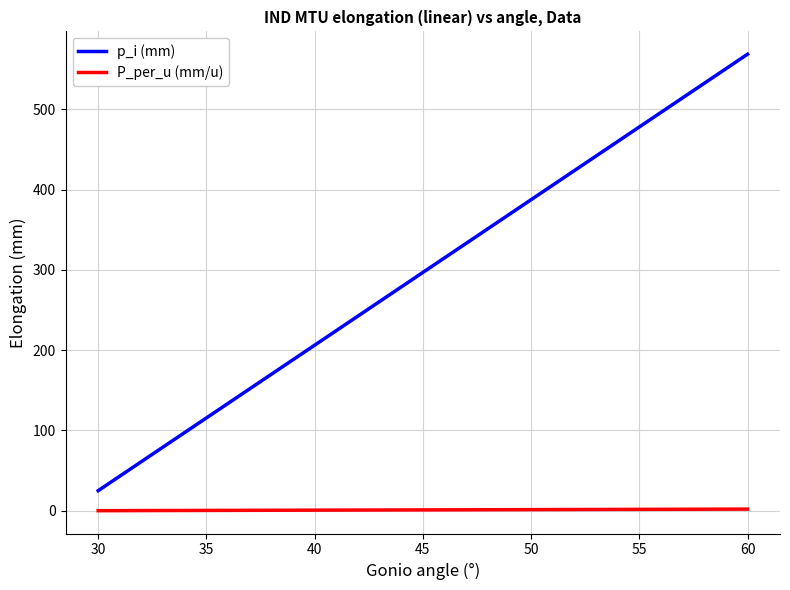

Which series has the largest total across all categories?

p_i (mm)